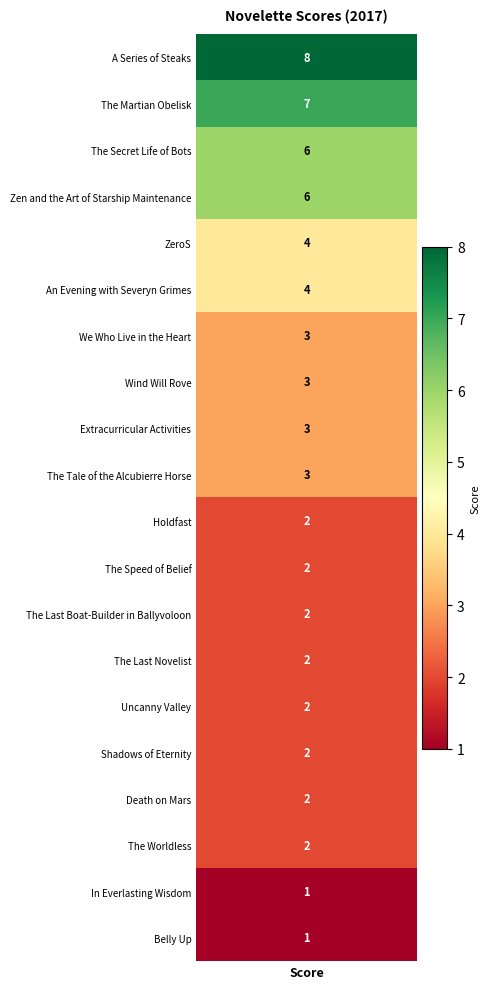

Reading left to right, extract all data points from this chart.

8	7	6	6	4	4	3	3	3	3	2	2	2	2	2	2	2	2	1	1